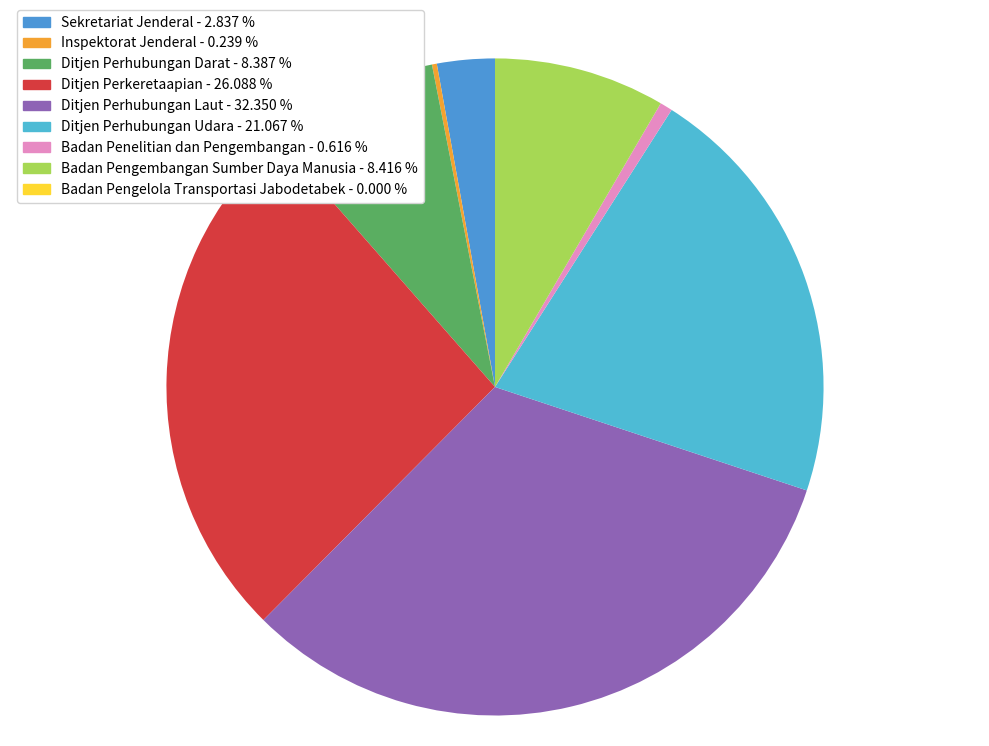

Rank the categories by value from lowest to highest.

Badan Pengelola Transportasi Jabodetabek, Inspektorat Jenderal, Badan Penelitian dan Pengembangan, Sekretariat Jenderal, Ditjen Perhubungan Darat, Badan Pengembangan Sumber Daya Manusia, Ditjen Perhubungan Udara, Ditjen Perkeretaapian, Ditjen Perhubungan Laut